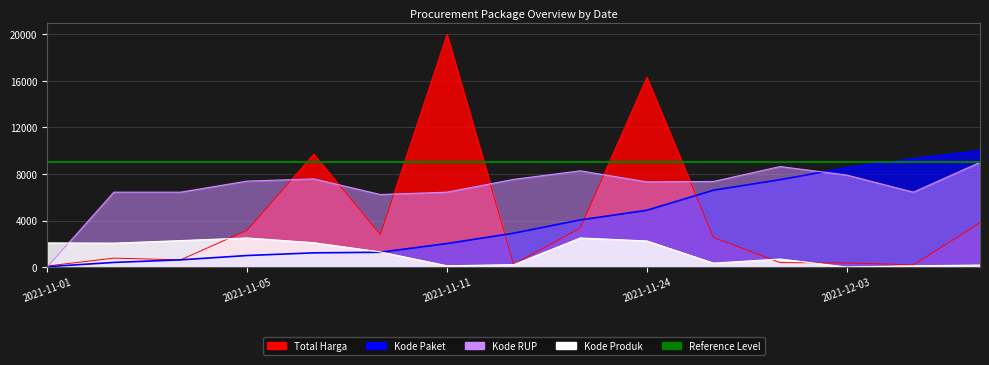

The value of Kode Produk at 2021-11-11 is 32.2. True or false?

False